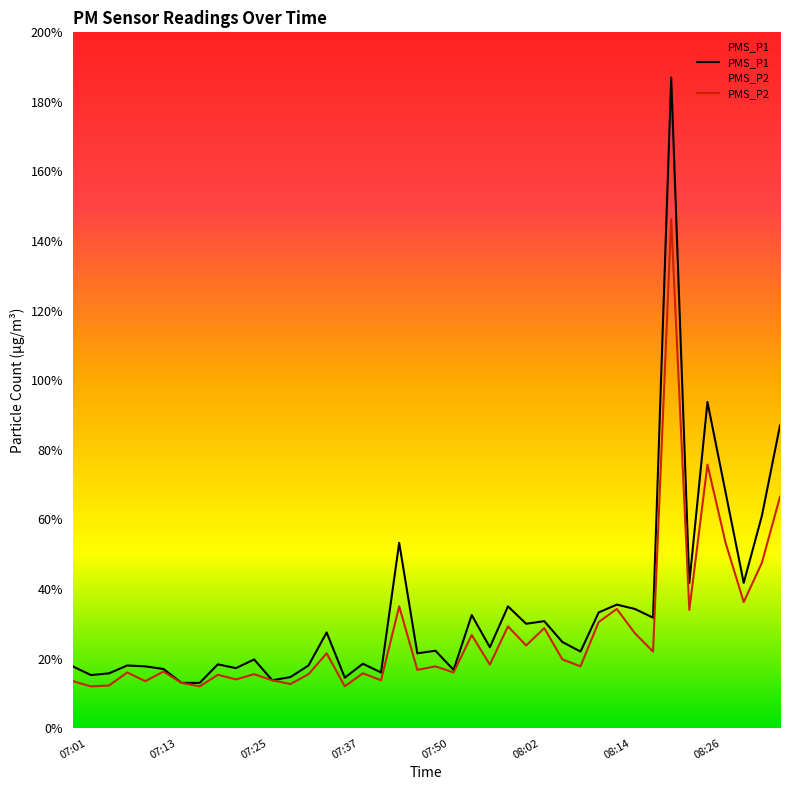

What is the total value across all series at 08:02?

53.8